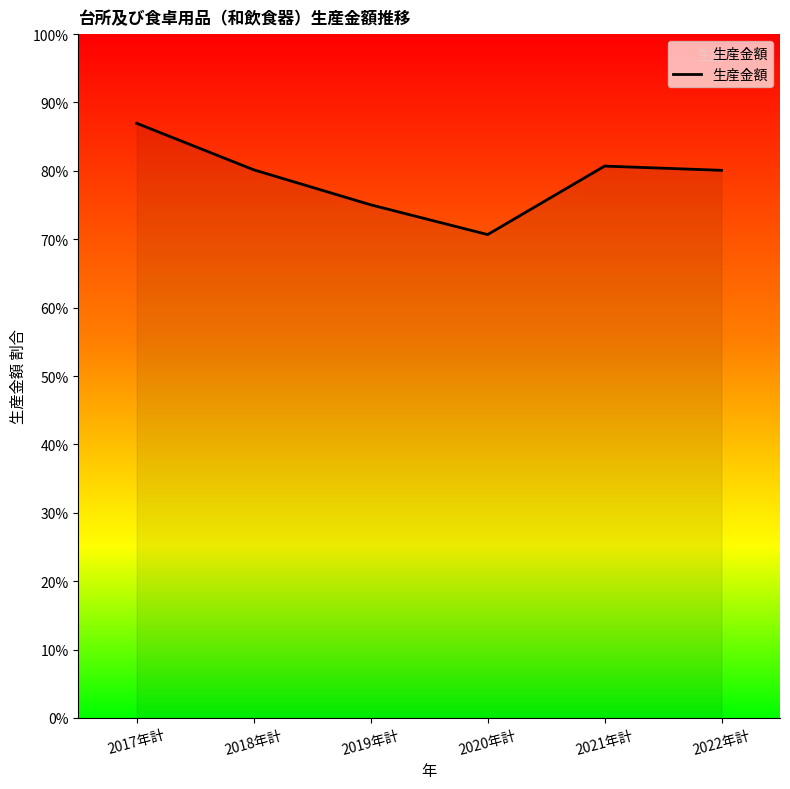

Does the chart have visible grid lines?

No